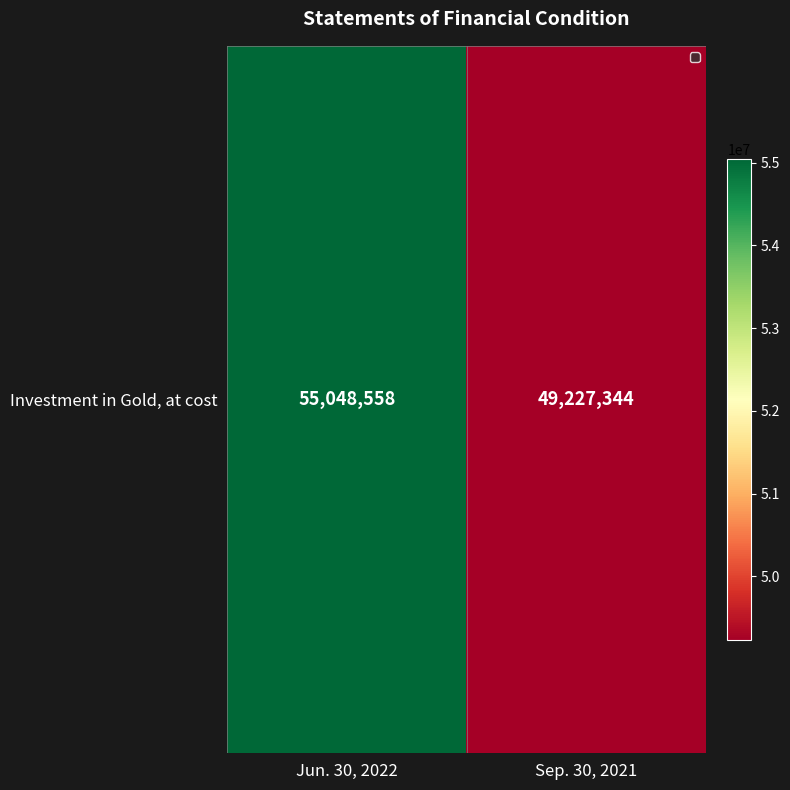

Which label corresponds to the largest value in the chart?

Jun. 30, 2022